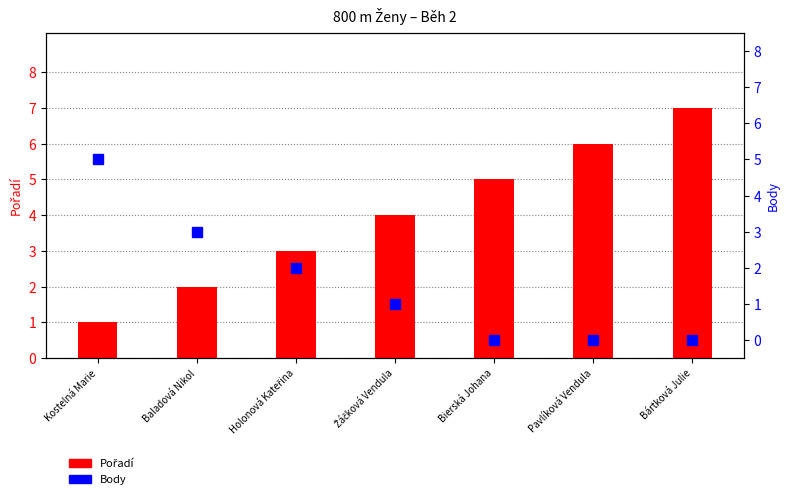

Which category has the highest value across all series?

Bártková Julie